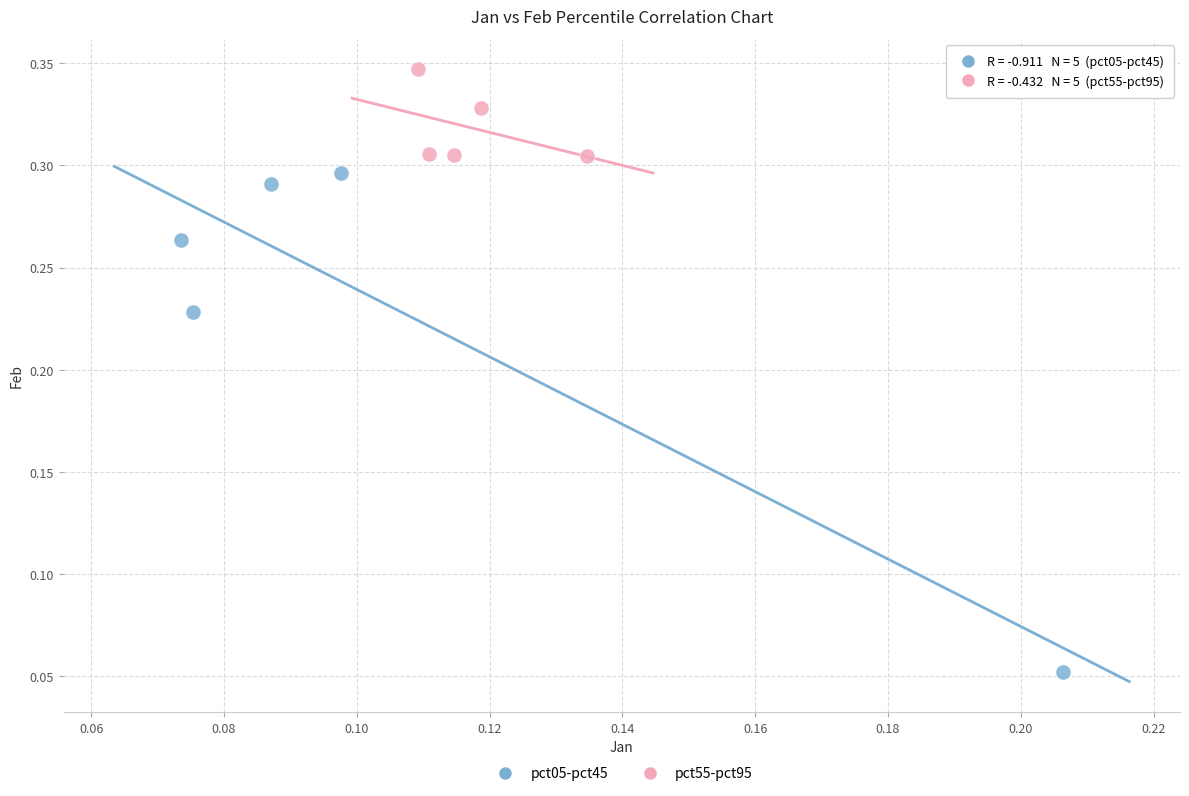

Which series reaches the maximum Y coordinate?

pct55-pct95